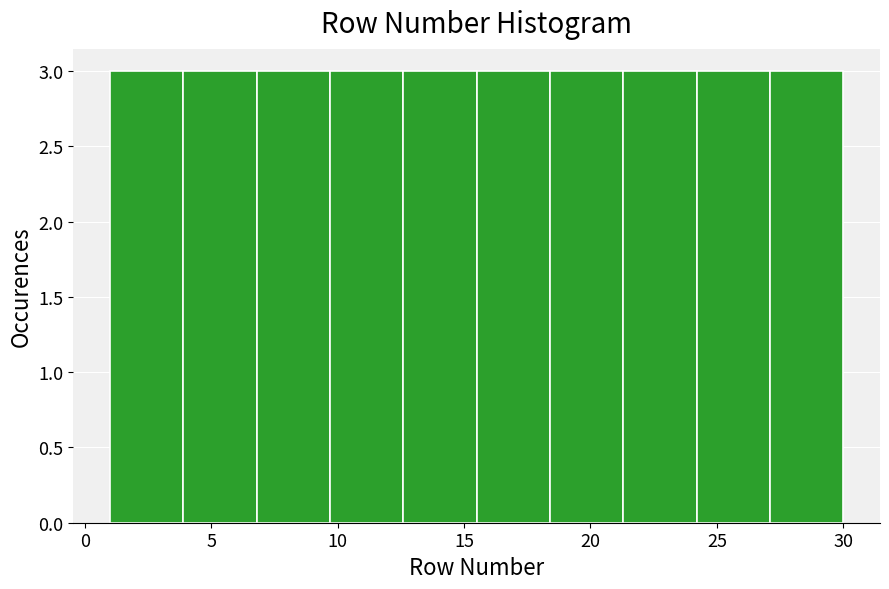

How tall is the bar that spans 27.1 to 30.0 on the x-axis? Neither the bar edges nor the heights are printed on the chart, so give them approximately, as read against the axes.

3